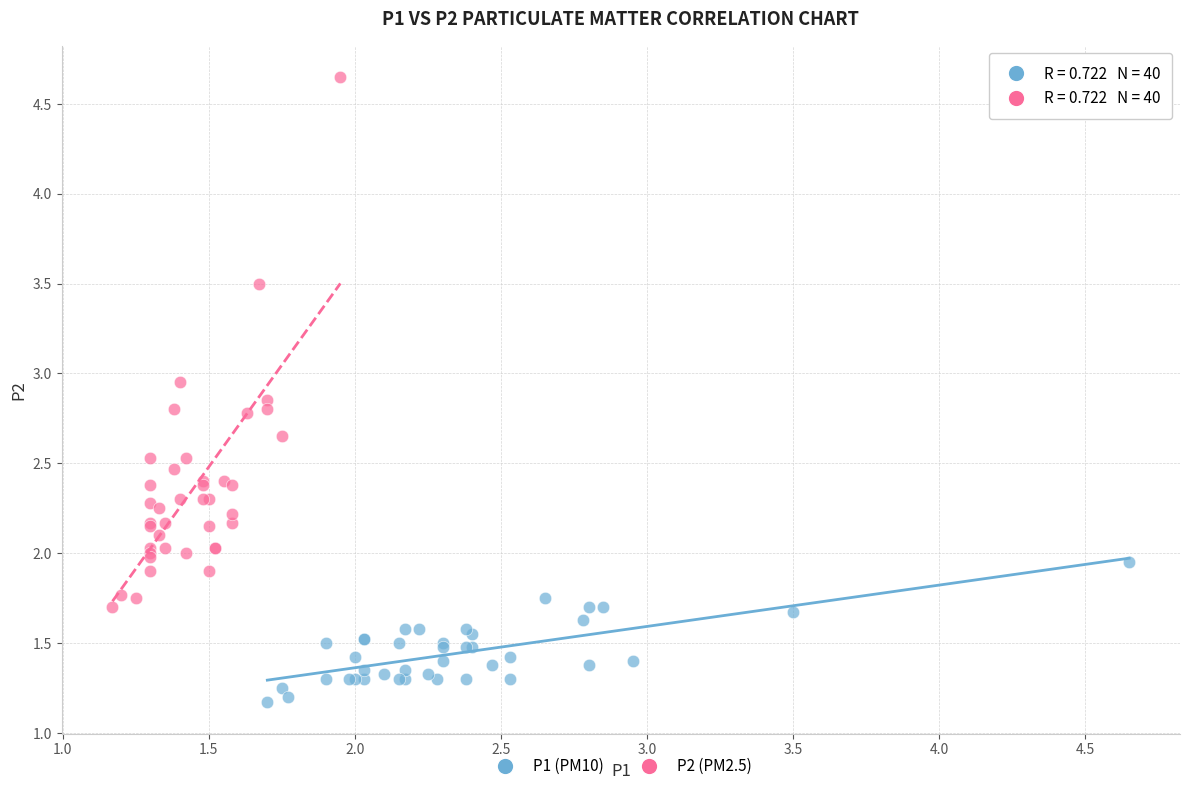

Which series contains the highest Y value?

P2 (PM2.5)